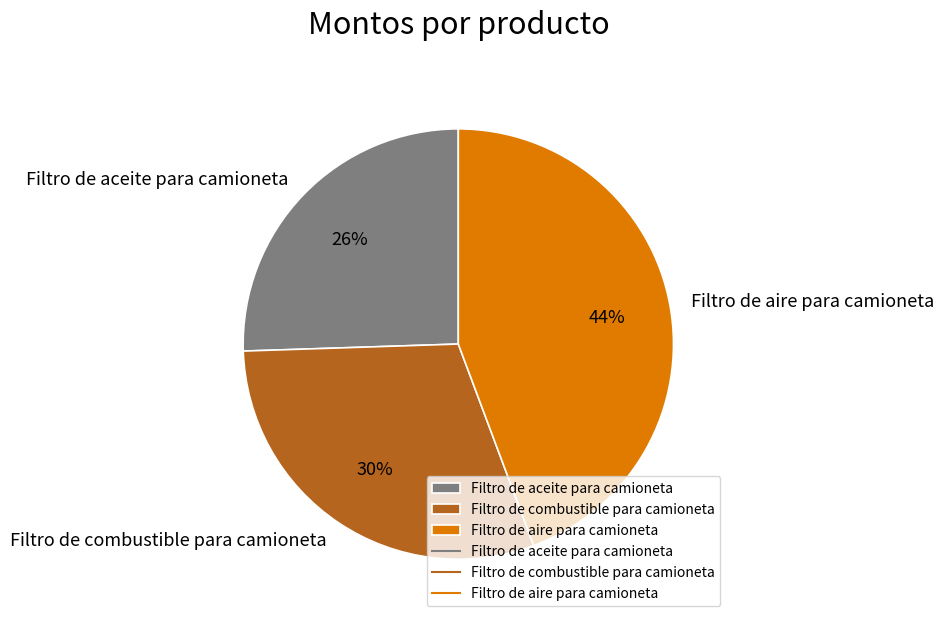

How many segments does this pie chart have?

3